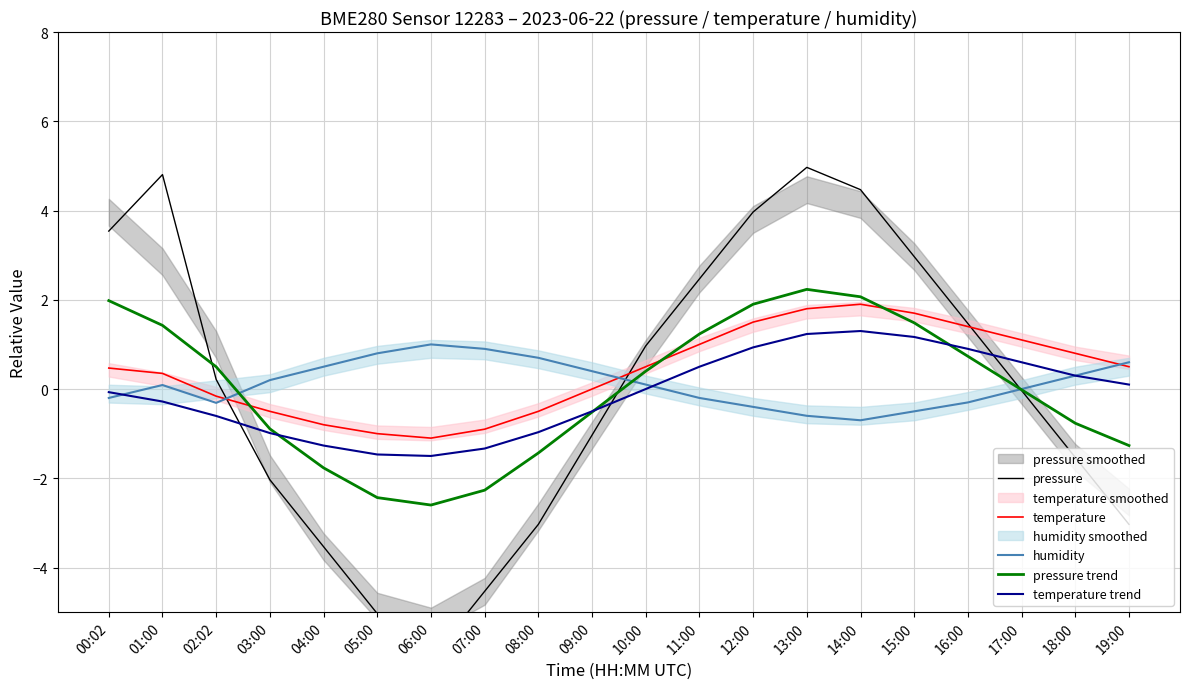

Read the pressure trend value at 08:00.

-1.4